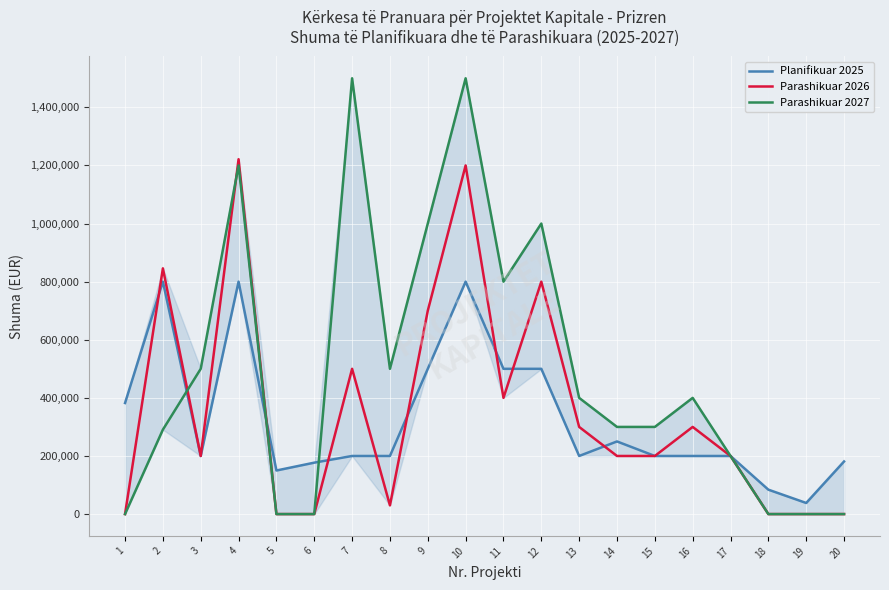

Where is the first local maximum for Parashikuar 2027?

4